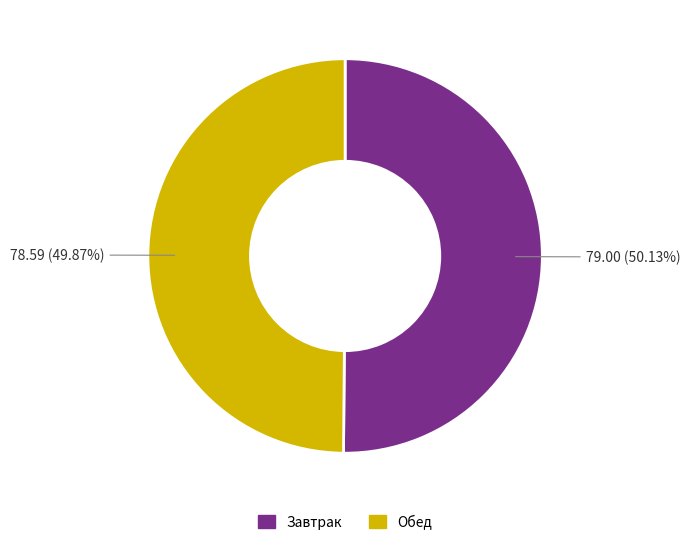

Is there a majority slice in this chart?

Yes